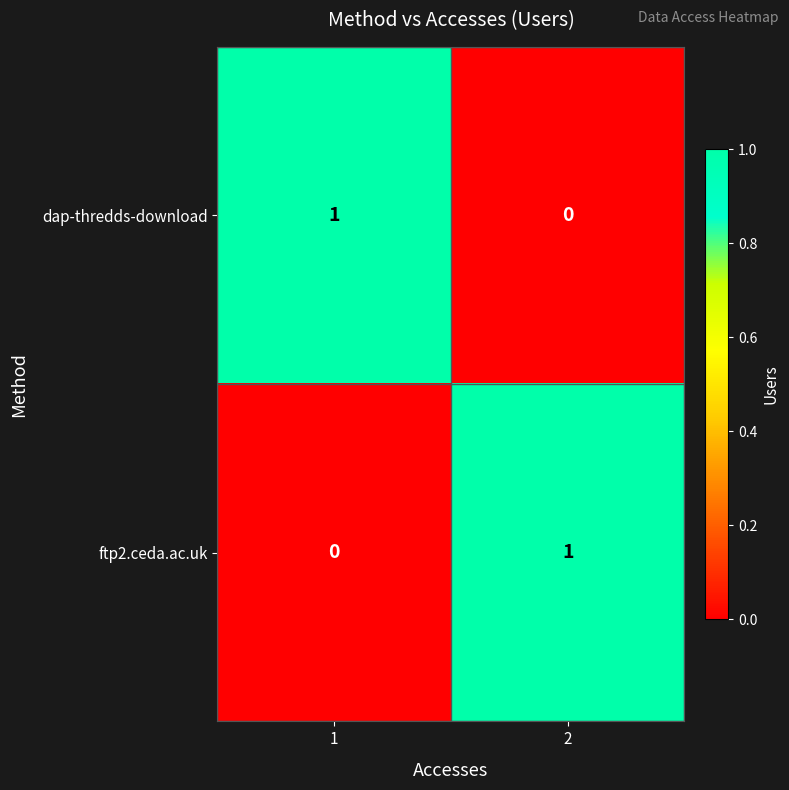

Reading left to right, transcribe all the data shown in this chart.

dap-thredds-download: 1	0
ftp2.ceda.ac.uk: 0	1